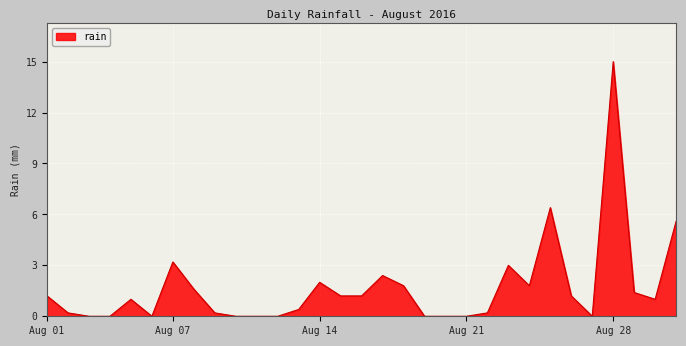

What is the maximum value shown in the chart?

15.0